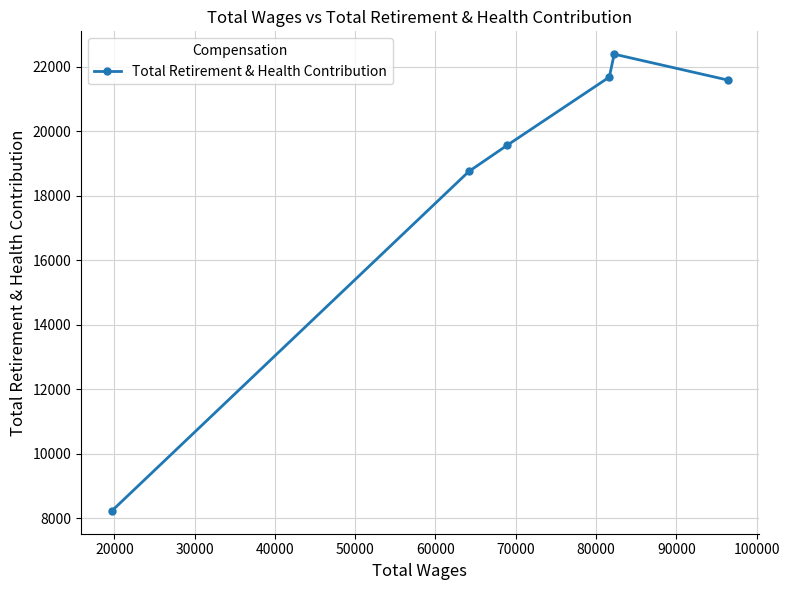

What is the value of the 6th point from the left?

21584